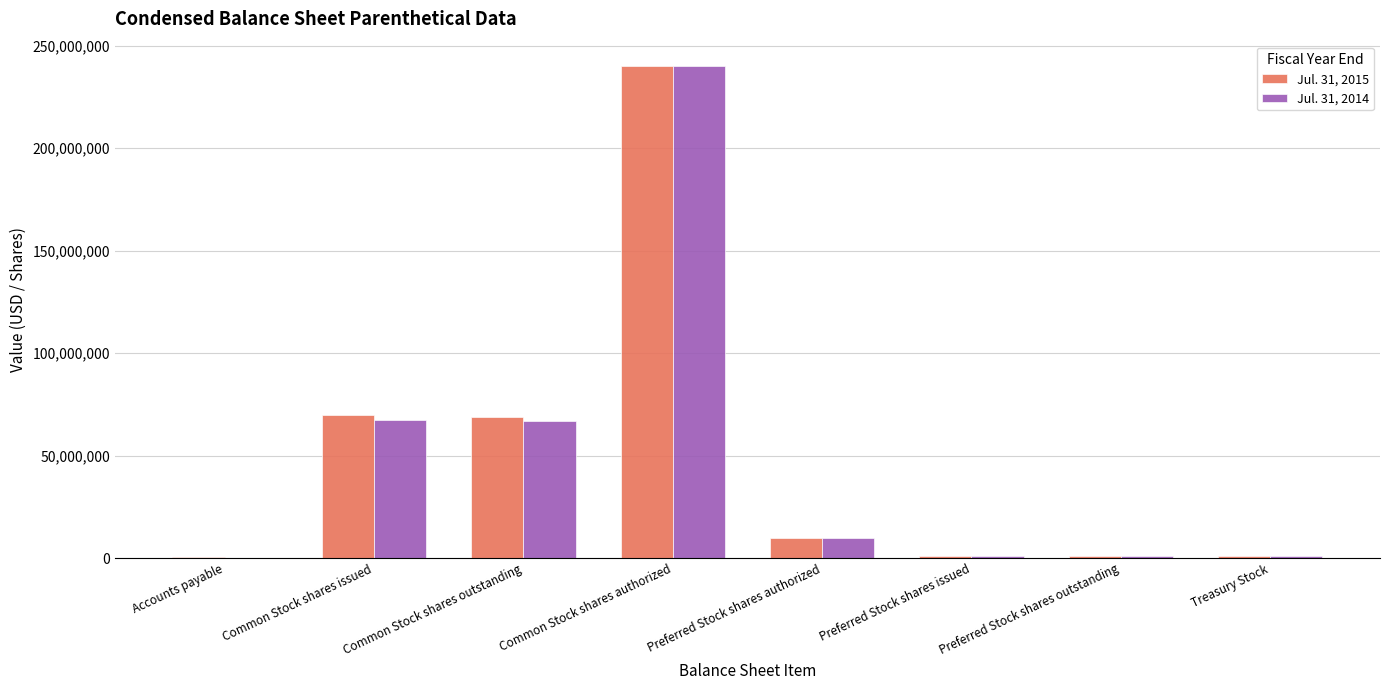

What is the total value across all series at Common Stock shares authorized?

480000000